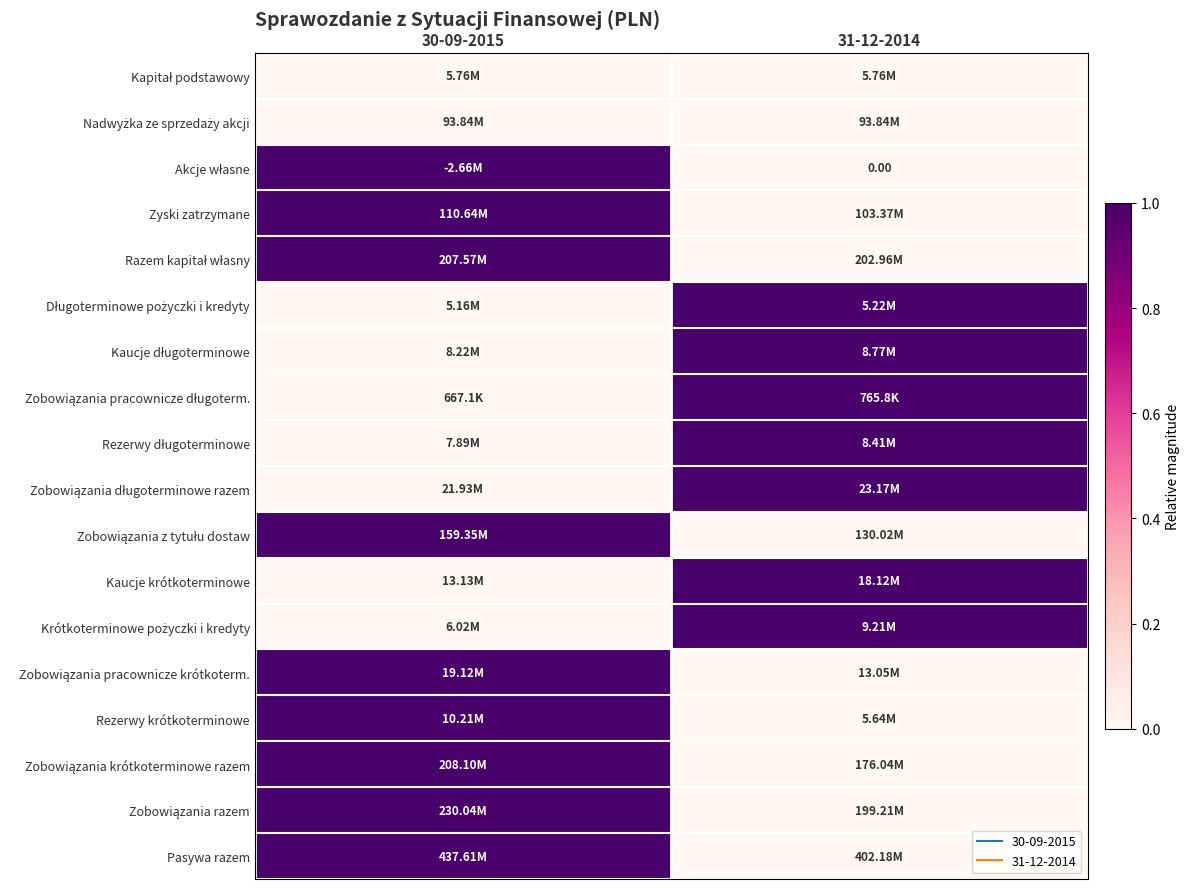

List the labels in order of Kaucje krótkoterminowe value, largest first.

31-12-2014, 30-09-2015